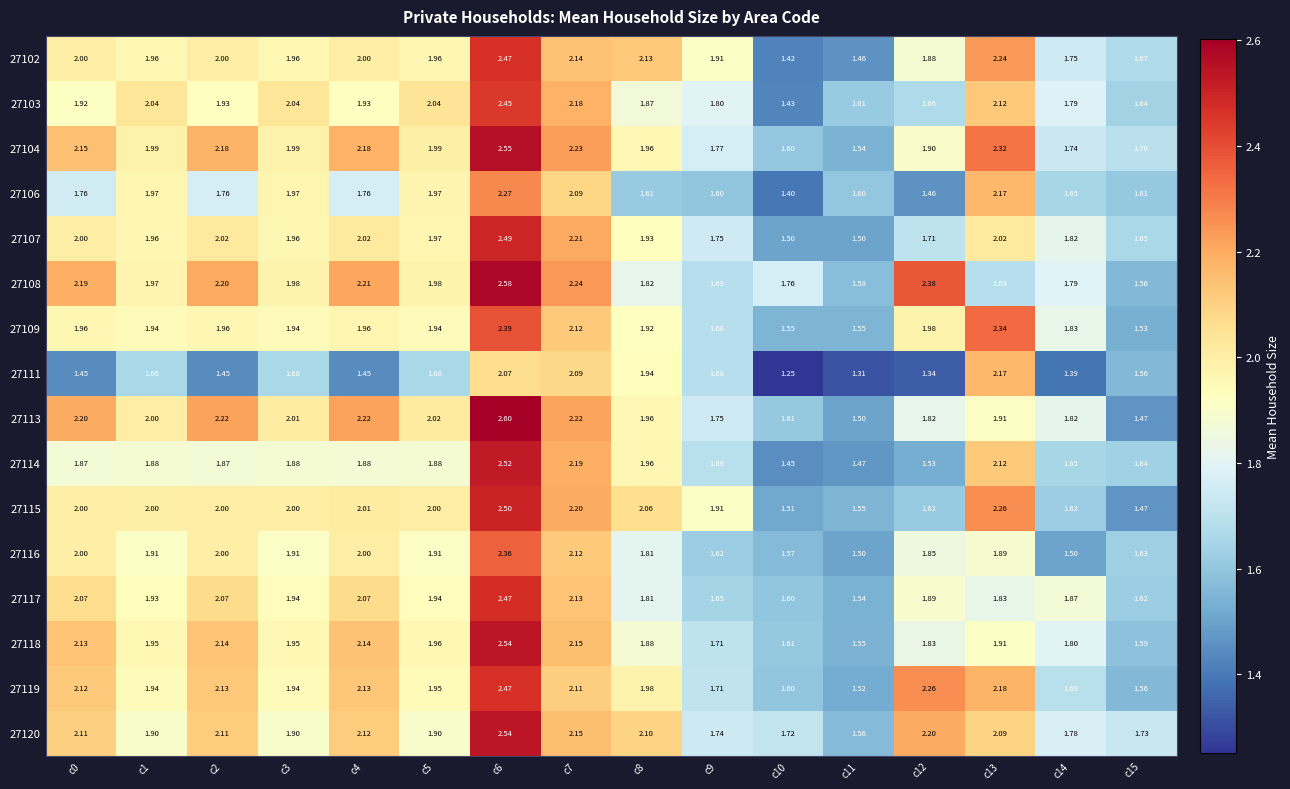

Is the value of 27102 at c2 greater than the value of 27103 at c7?

No